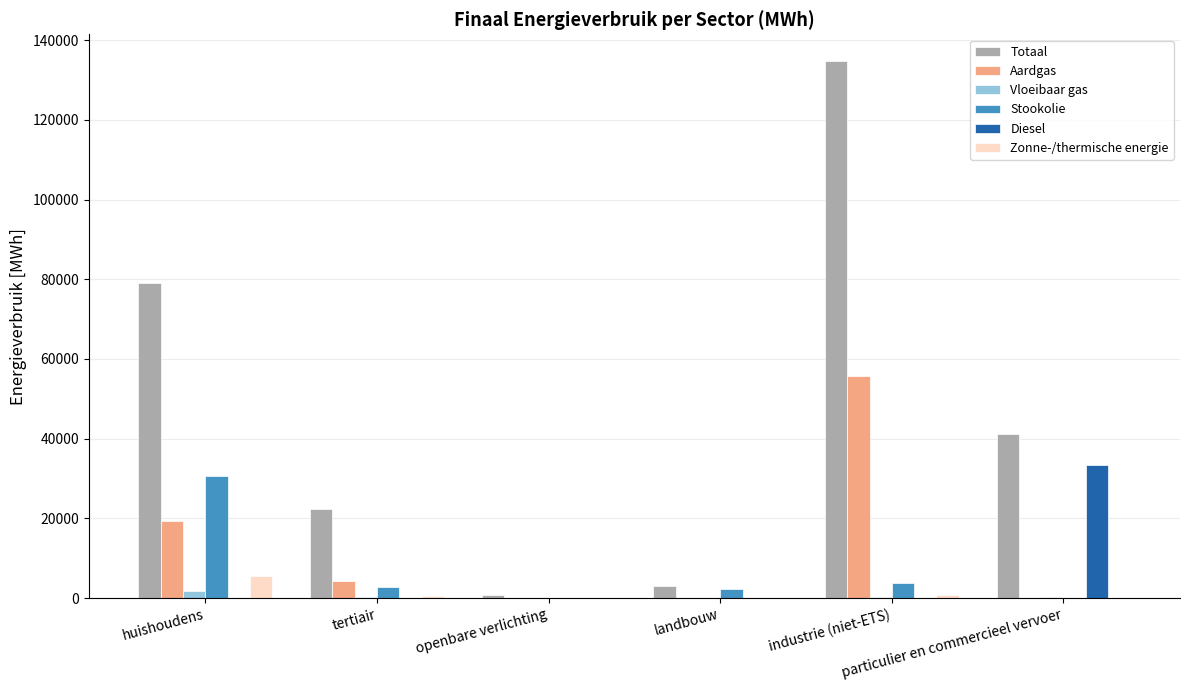

Count the number of data series in this chart.

6